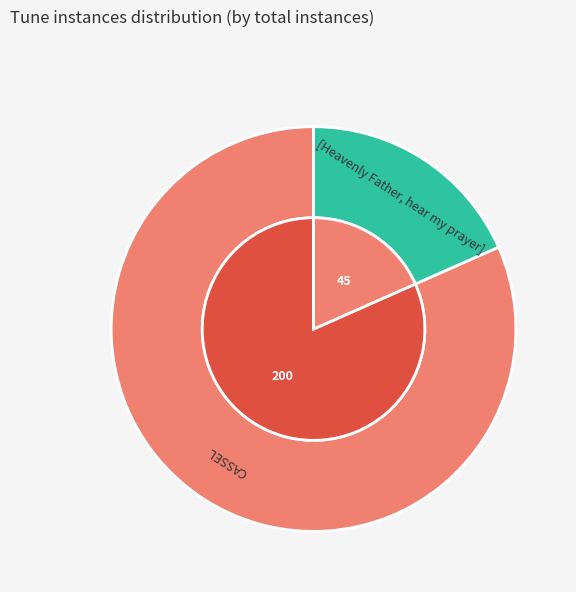

What is the change in value from CASSEL to [Heavenly Father, hear my prayer]?

-155